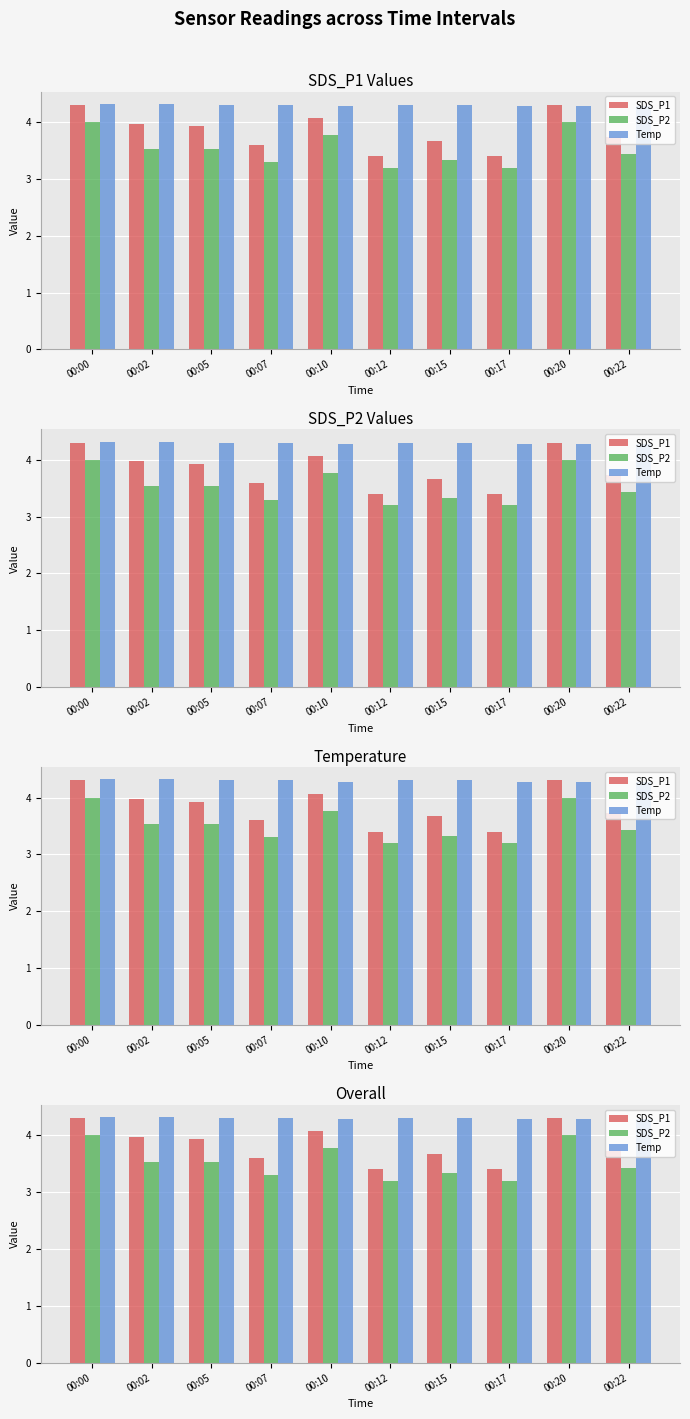

List the series in order of their overall mean, highest first.

Temp, SDS_P1, SDS_P2